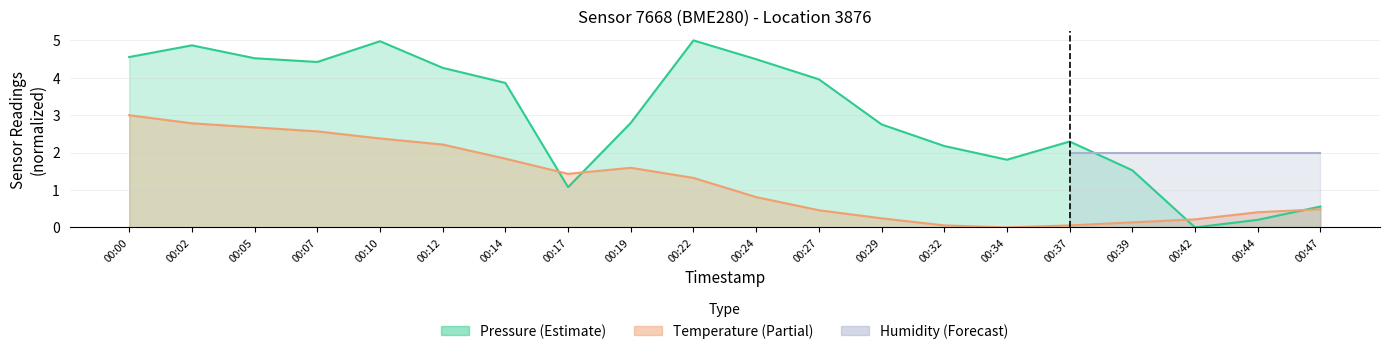

Where is pressure nearest to the value 2?

00:32